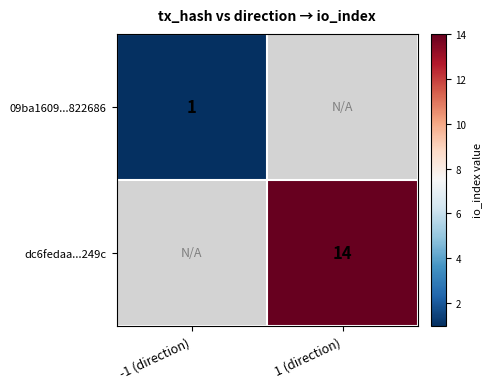

The value of 09ba1609...822686 at -1 (direction) is 2. True or false?

False